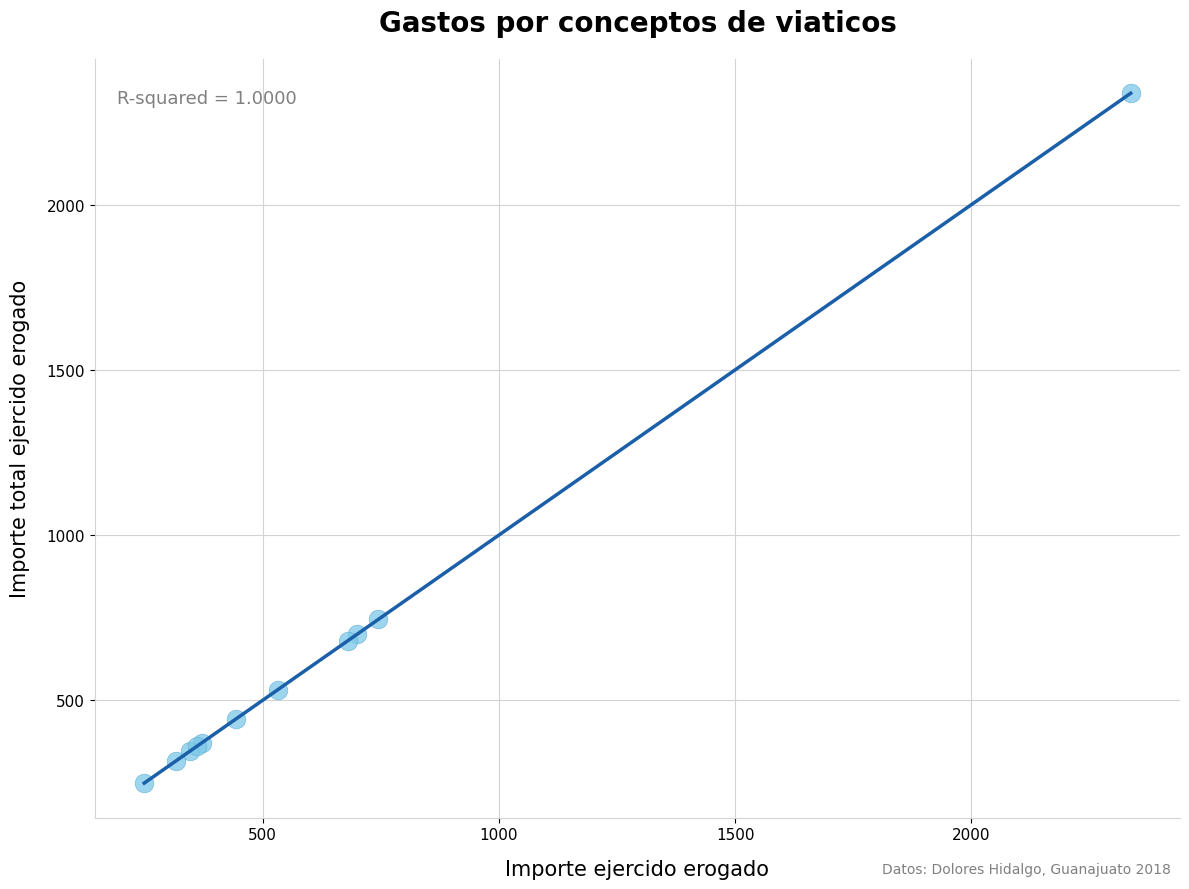

What Y value in the scatter plot is closest to 1293?

745.0